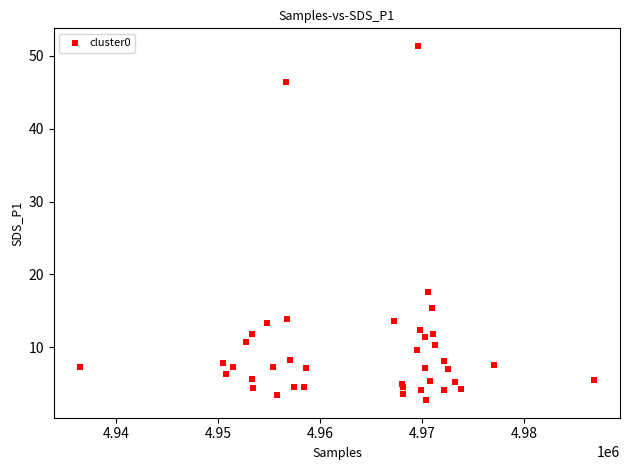

What Y value in the scatter plot is closest to 27?

17.6